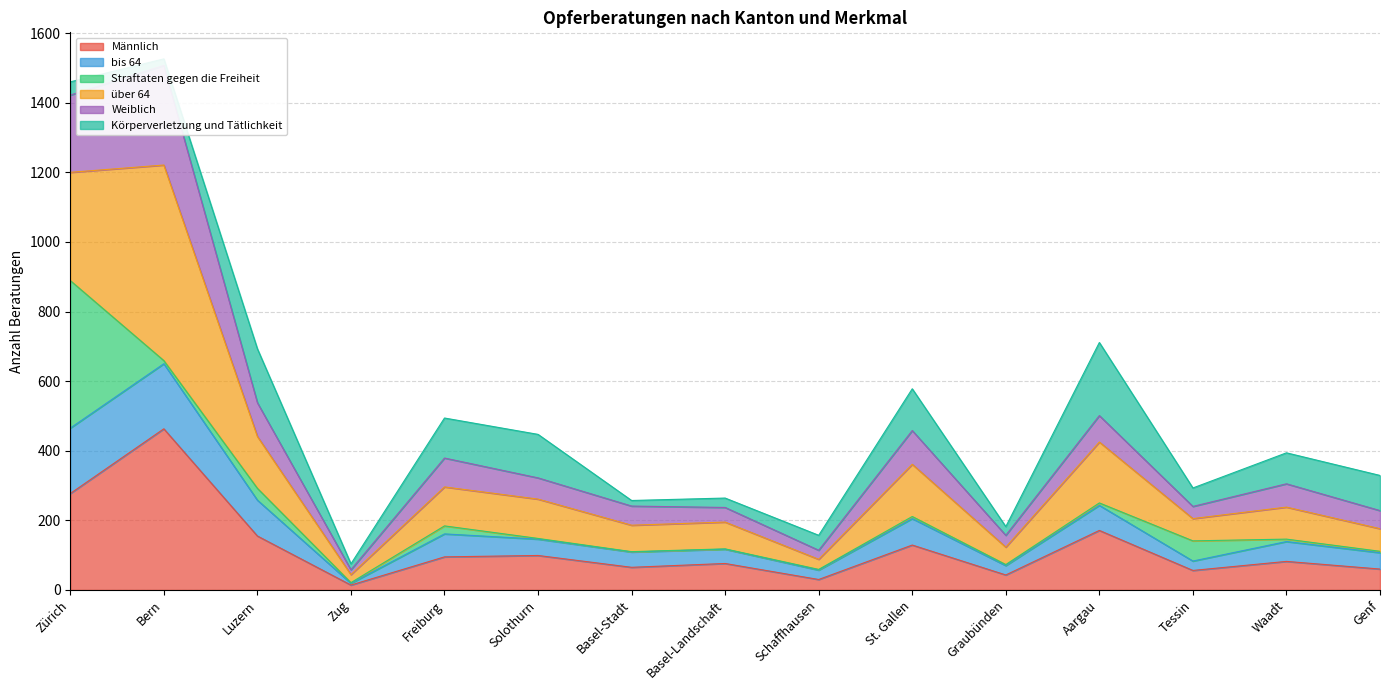

At which label is Männlich closest to 238?

Zürich